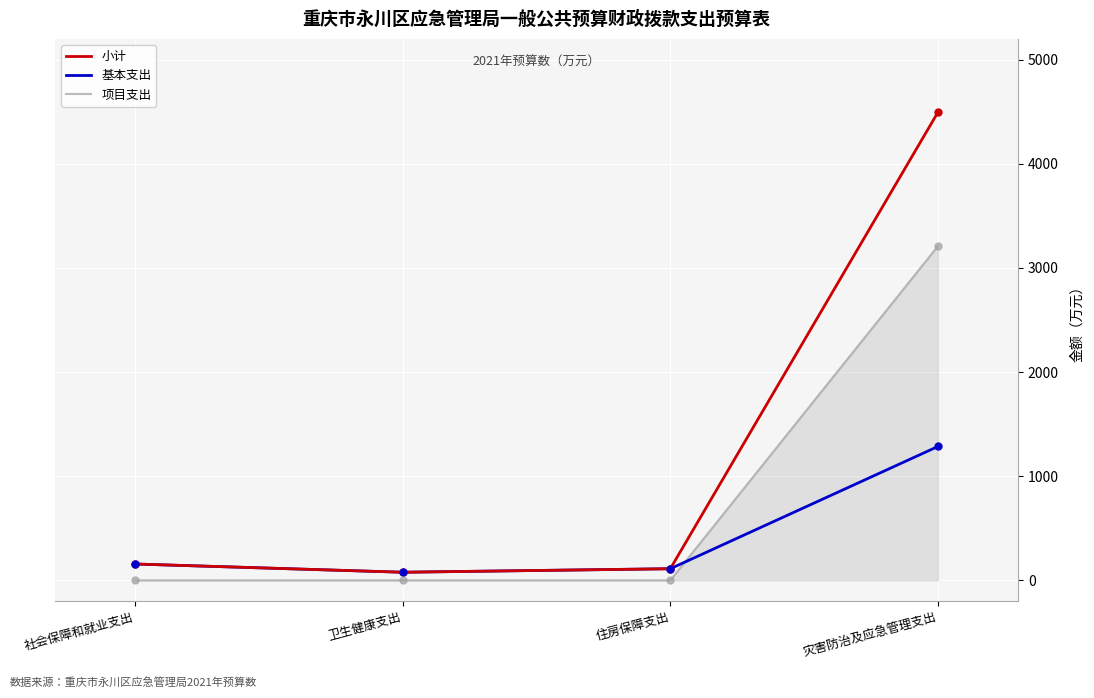

What is the difference between the highest and lowest values at 住房保障支出?

111.2